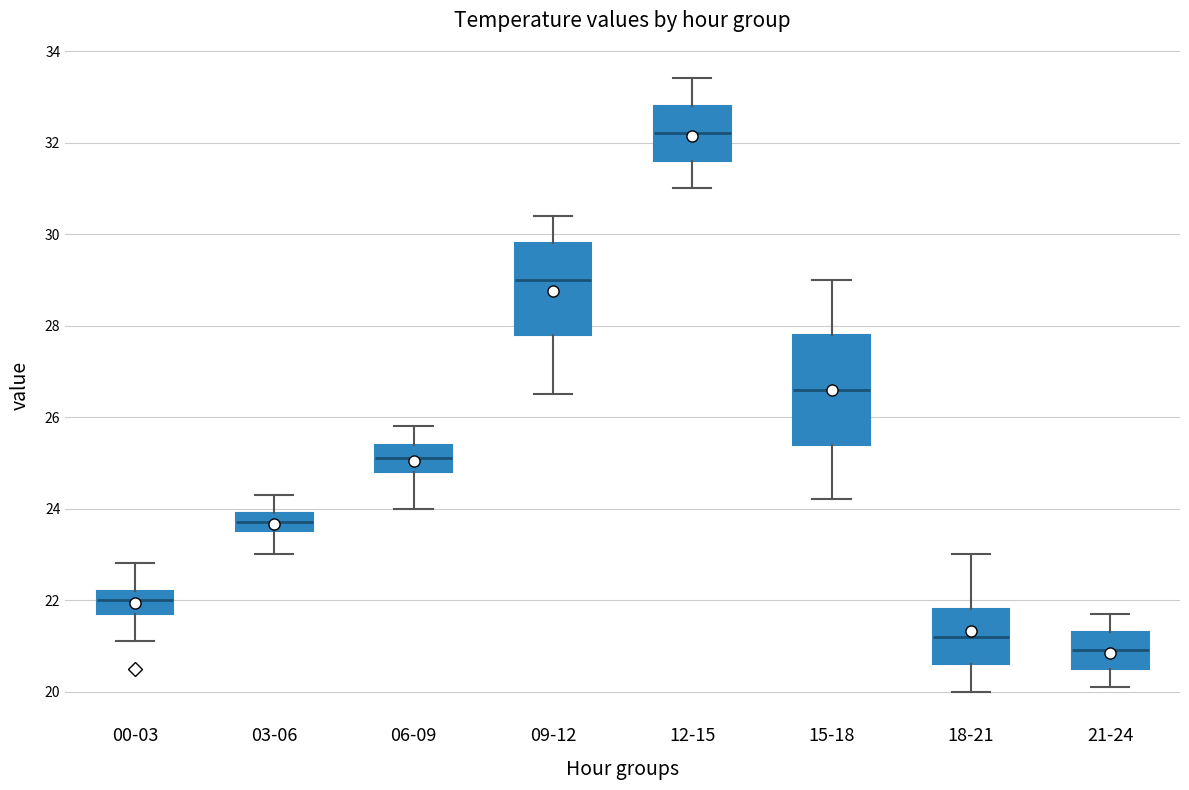

Where does the median line of the box for 00-03 sit on the y-axis? The values are not printed on the chart, so give them approximately, as read against the axis.

22.0